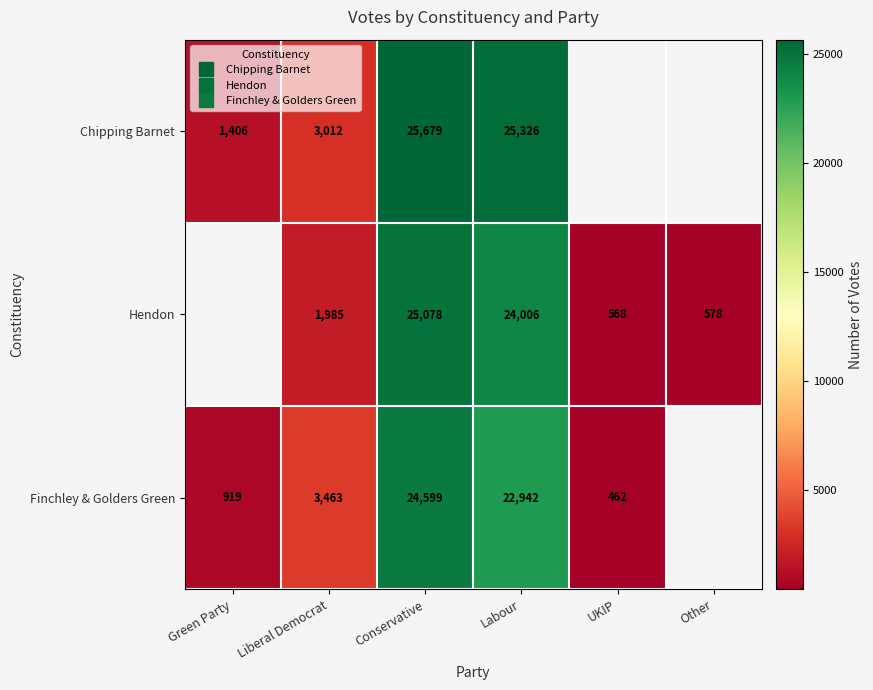

Which category has the lowest value across all series?

UKIP